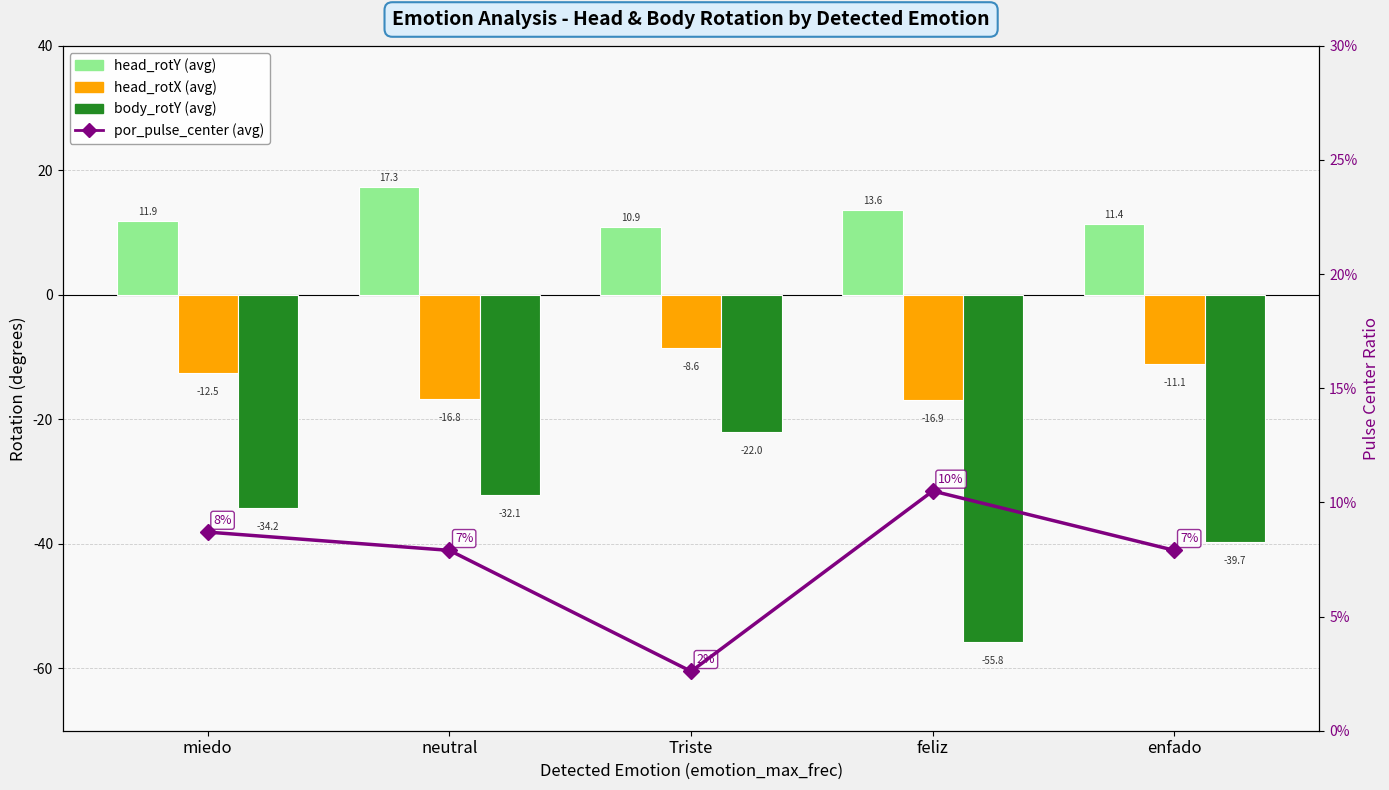

What is the difference between the maximum and minimum values in the por_pulse_center (avg) series?

0.1